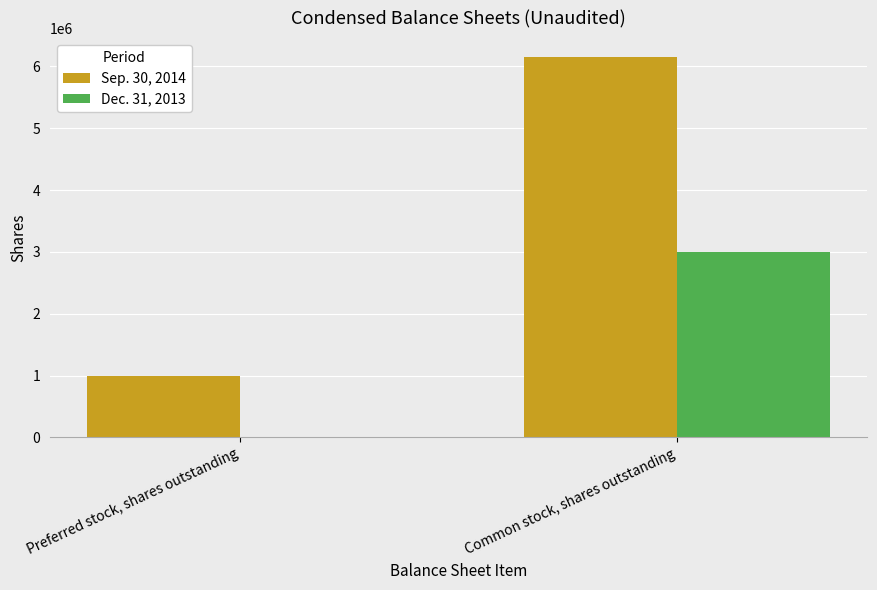

At which category does the chart reach its peak across all series?

Common stock, shares outstanding